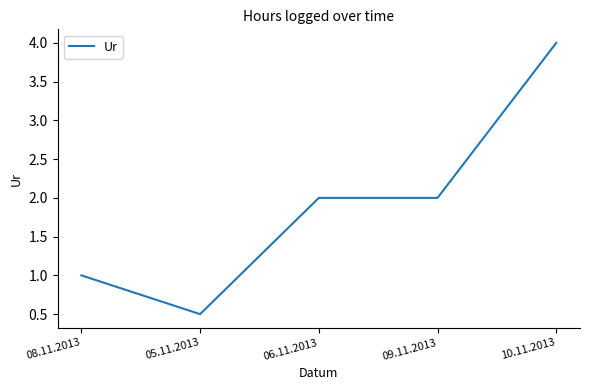

At which category does the chart reach its peak across all series?

10.11.2013